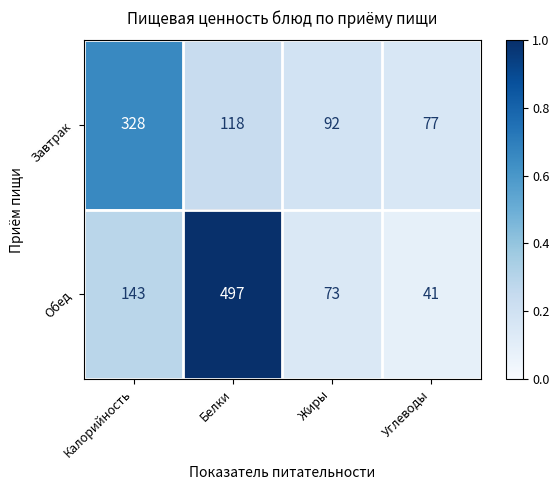

At which label is Обед closest to 269?

Калорийность